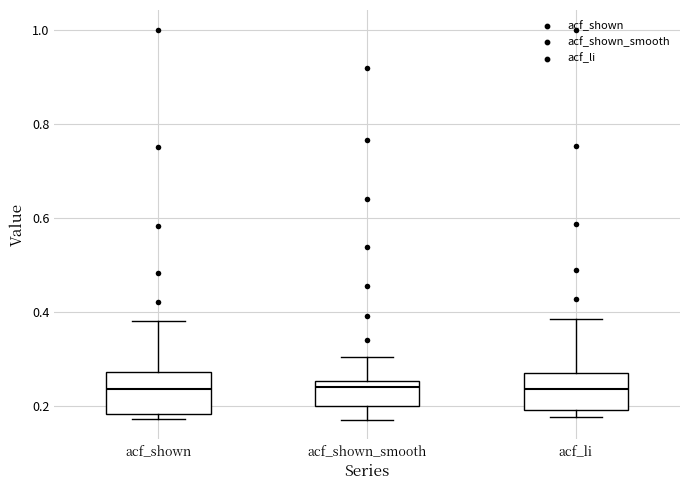

Reading left to right, transcribe this box plot: for each box, give where its median line is, the range the box spans, and where its two whiskers end, as read against the y-axis. The values are not printed on the chart, so give them approximately, as read against the axis.

acf_shown: median 0.24, box 0.18 to 0.28, whiskers 0.18 (just below the box's lower edge) to 0.38
acf_shown_smooth: median 0.24, box 0.20 to 0.26, whiskers 0.18 to 0.30
acf_li: median 0.24, box 0.20 to 0.28, whiskers 0.18 to 0.38